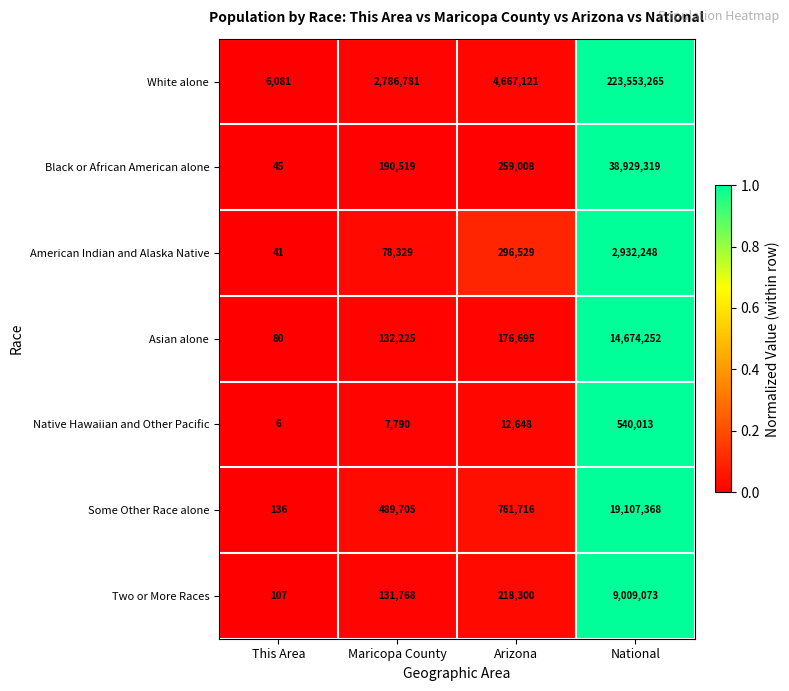

What is the sum of the Native Hawaiian and Other Pacific values at Arizona and Maricopa County?

20438